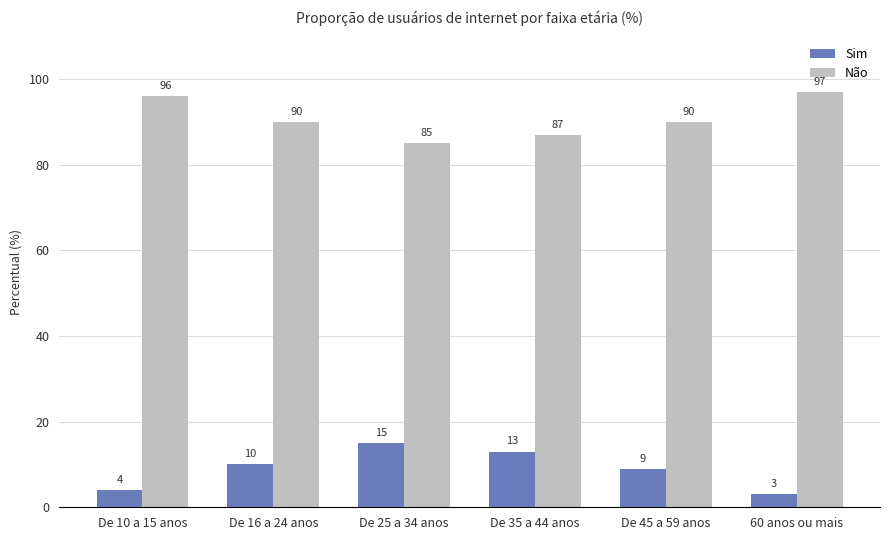

Reading left to right, what are all the values shown in this chart?

Sim: De 10 a 15 anos=4	De 16 a 24 anos=10	De 25 a 34 anos=15	De 35 a 44 anos=13	De 45 a 59 anos=9	60 anos ou mais=3
Não: De 10 a 15 anos=96	De 16 a 24 anos=90	De 25 a 34 anos=85	De 35 a 44 anos=87	De 45 a 59 anos=90	60 anos ou mais=97